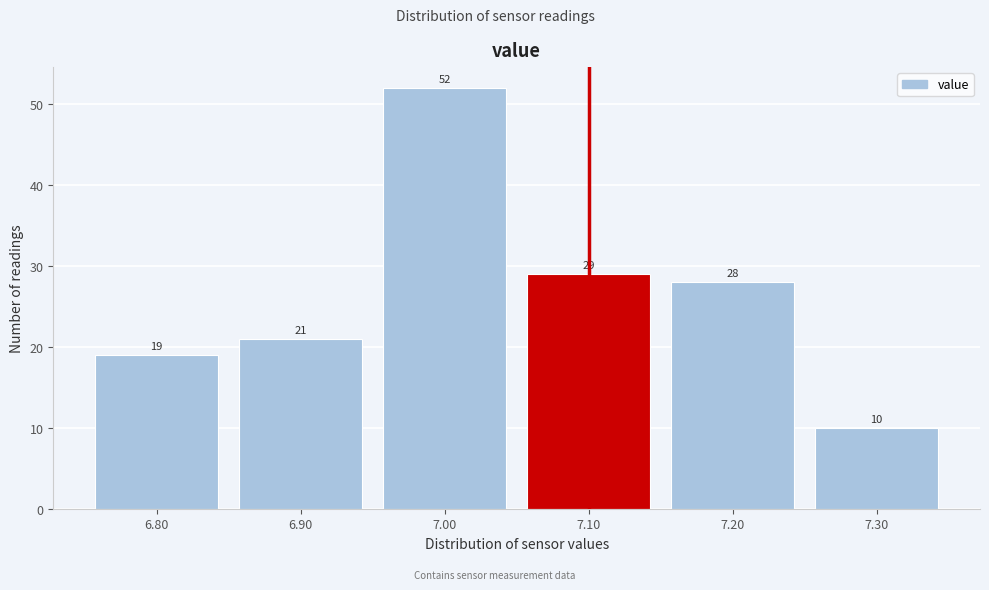

Reading left to right, transcribe this chart: for each bar, give the range it covers on the x-axis and its height.

6.75 to 6.85: 19
6.85 to 6.95: 21
6.95 to 7.05: 52
7.05 to 7.15: 29
7.15 to 7.25: 28
7.25 to 7.35: 10